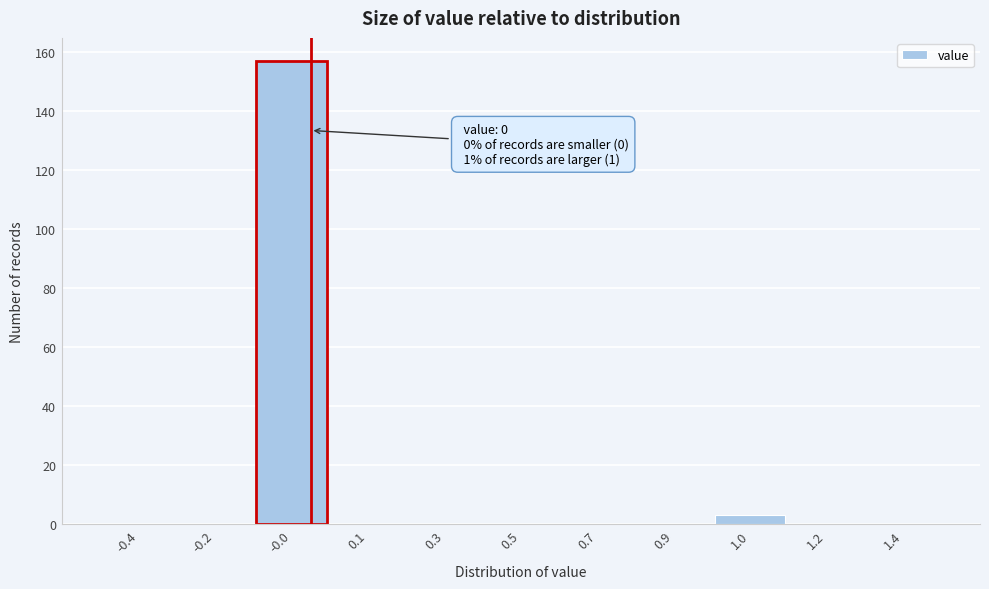

Reading left to right, what are all the values shown in this chart?

-0.4=0	-0.2=0	-0.0=157	0.1=0	0.3=0	0.5=0	0.7=0	0.9=0	1.0=3	1.2=0	1.4=0